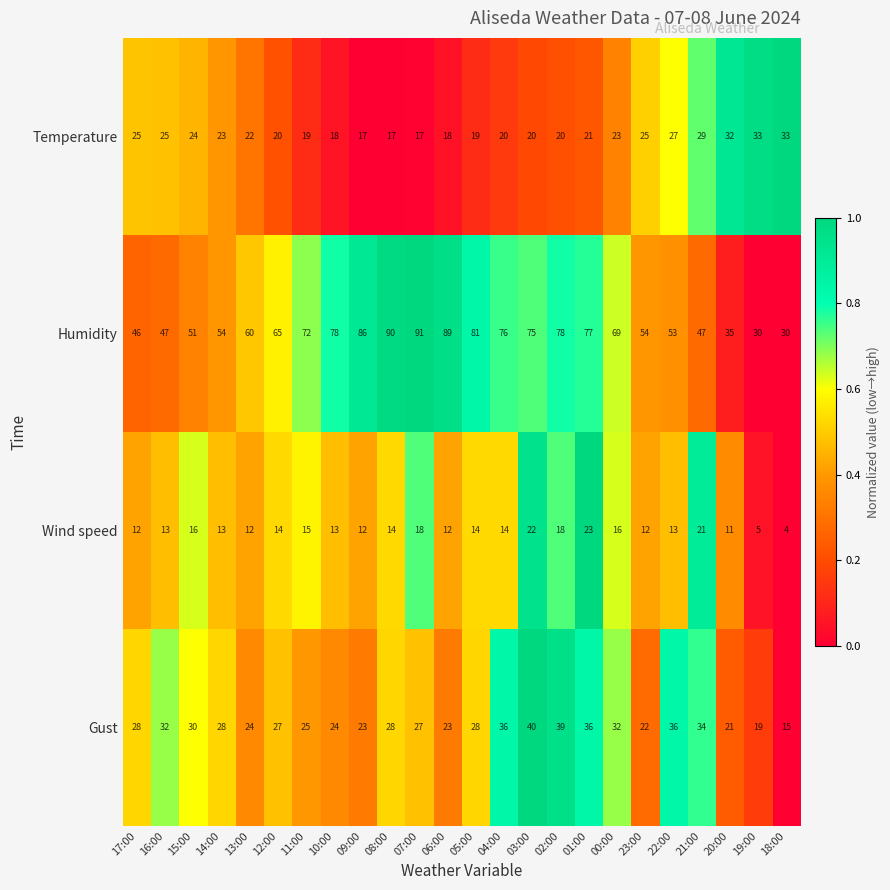

At which category does the chart reach its minimum across all series?

18:00